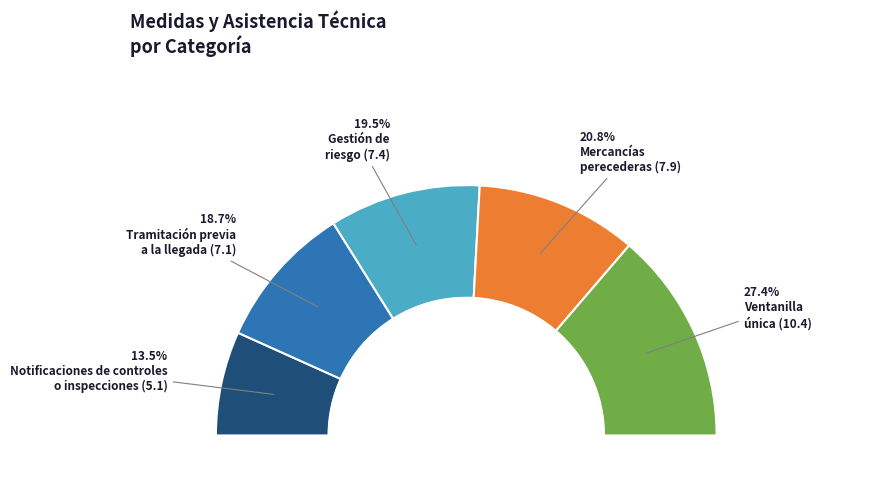

Which category has the smallest portion of the pie?

Notificaciones de controles
o inspecciones (5.1)